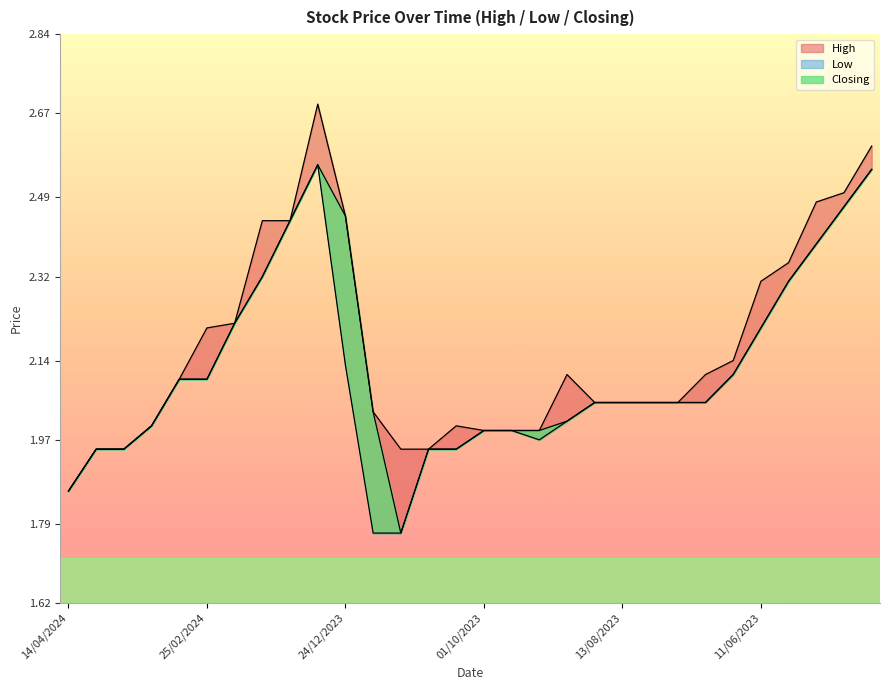

Is this an area chart (filled region under the line)?

No